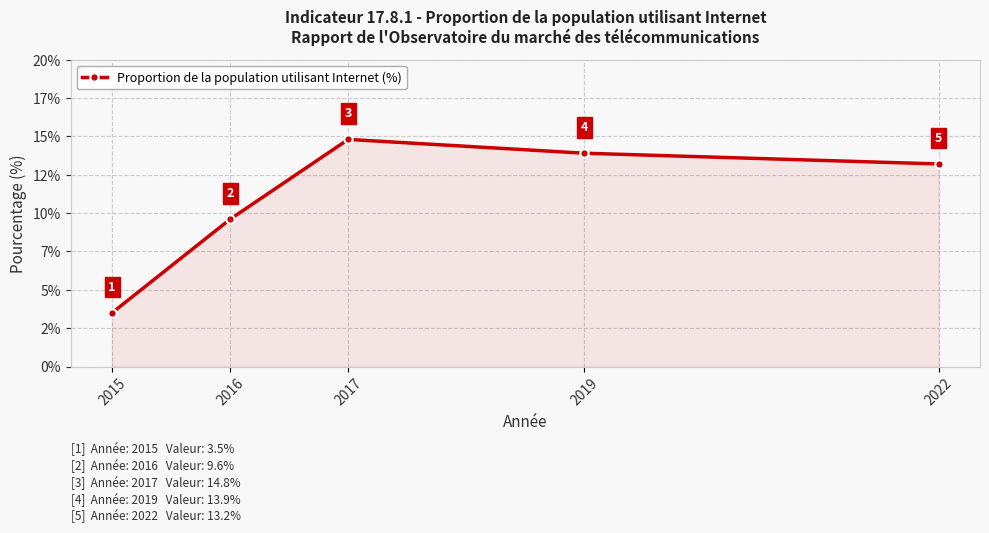

List the labels in order of value, largest first.

2017, 2019, 2022, 2016, 2015